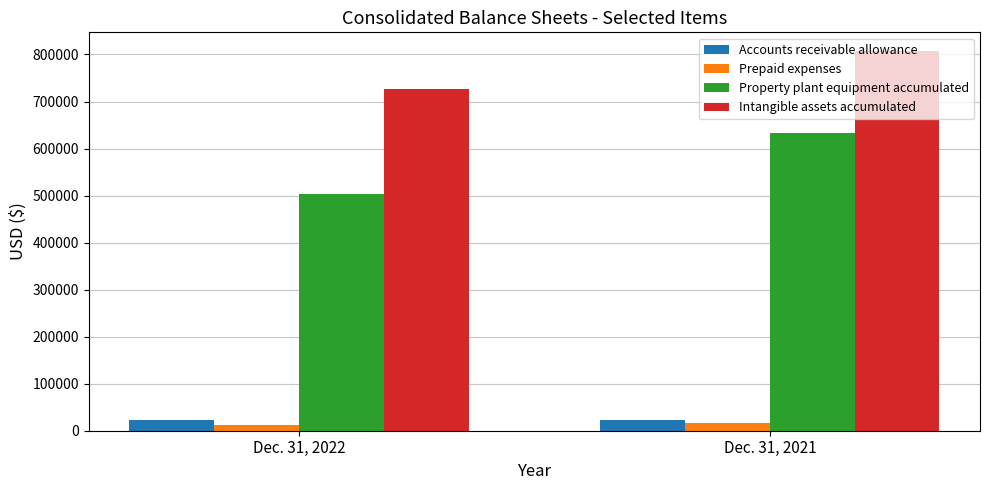

Which series has the largest range (max minus min)?

Property plant equipment accumulated